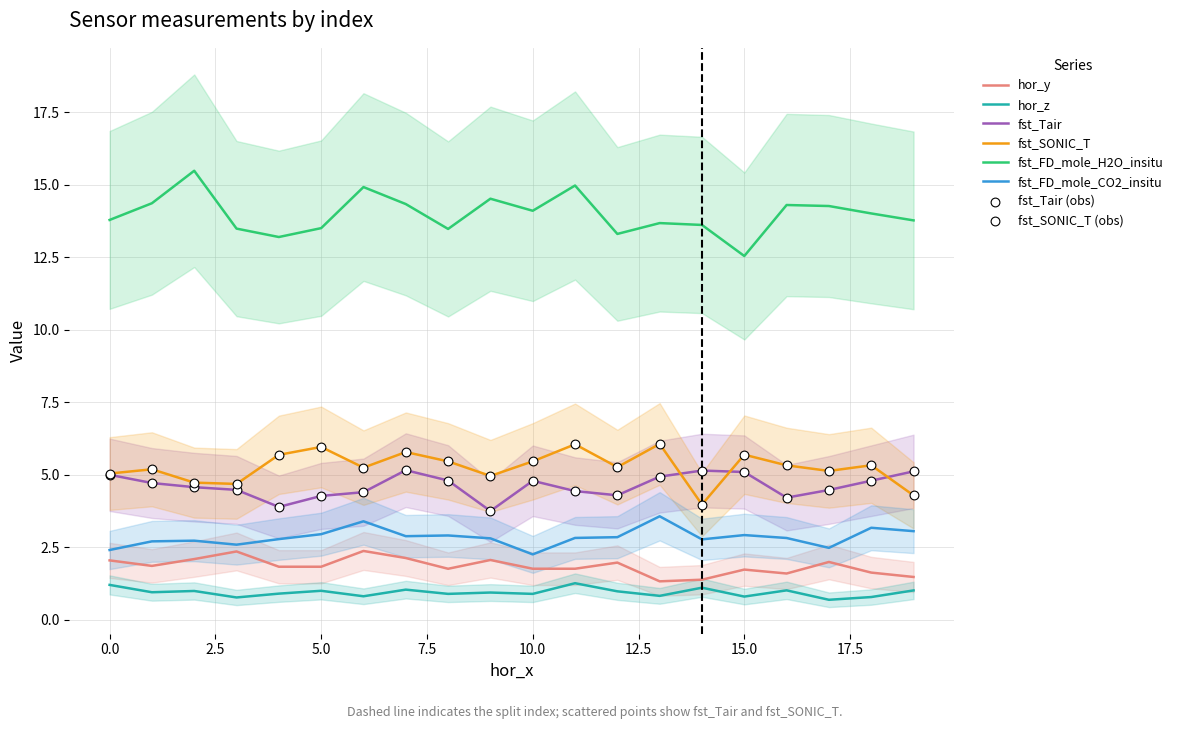

What is the total value across all series at 18?

29.6